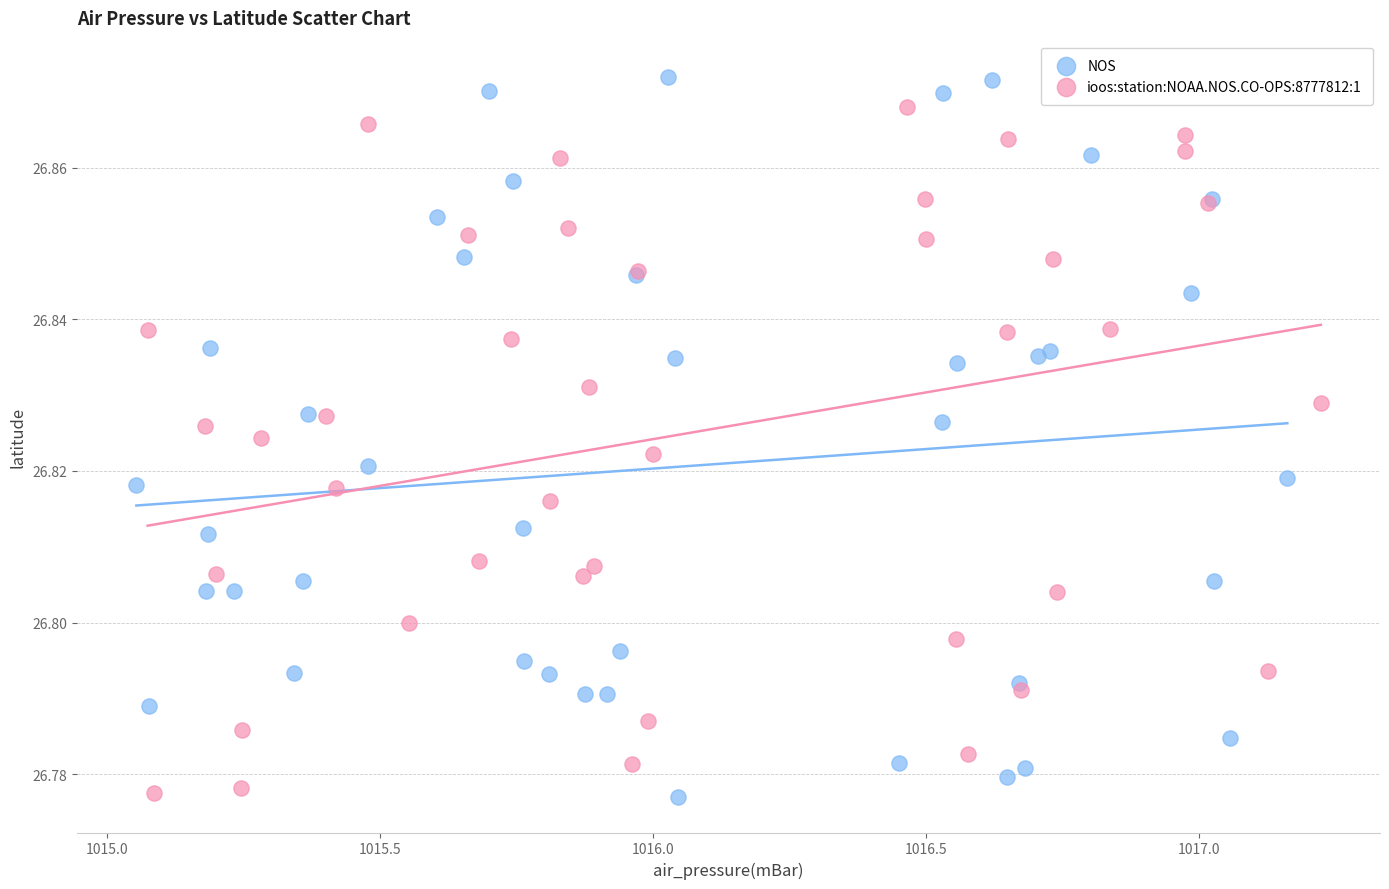

Which series has the widest spread of Y values?

NOS